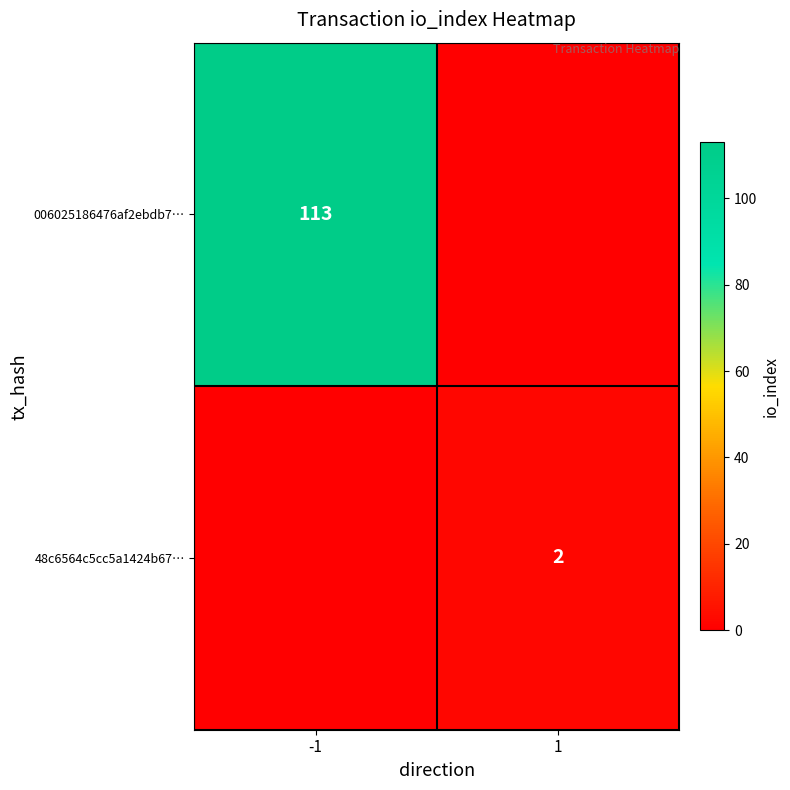

Is it true that 48c6564c5cc5a1424b67… equals 1 at 1?

False